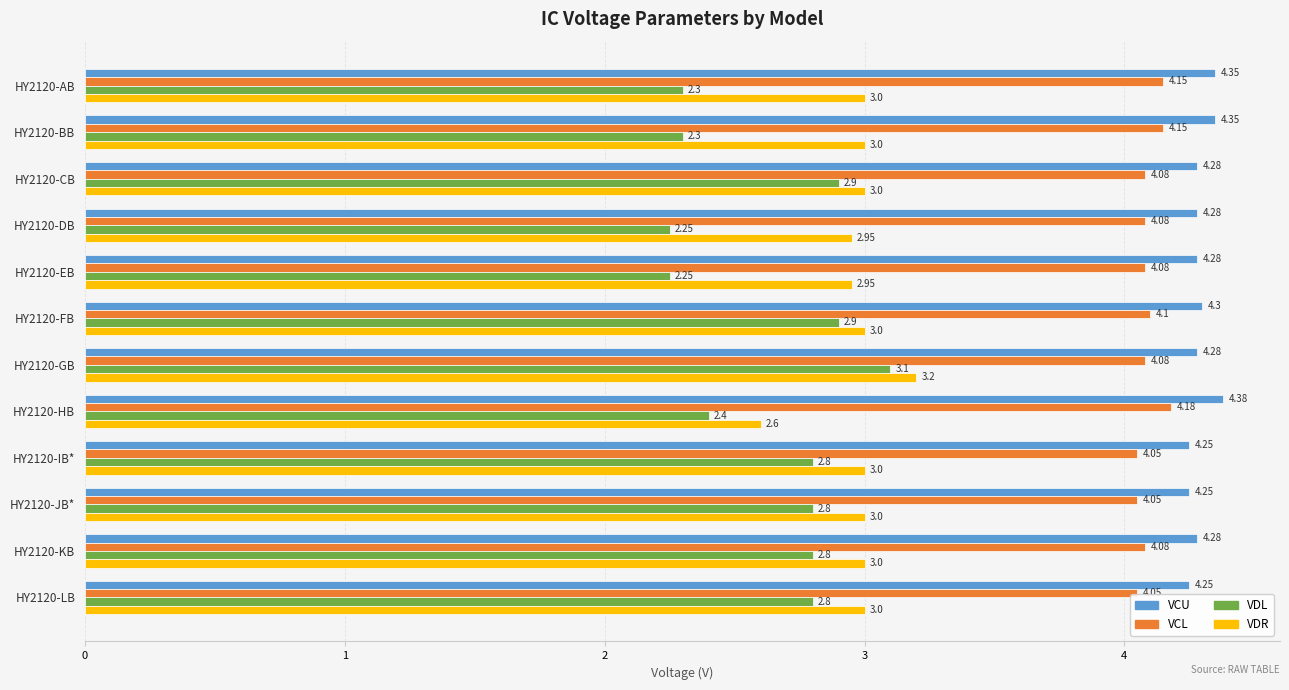

Count the VCL values in the range 4 to 5.

12